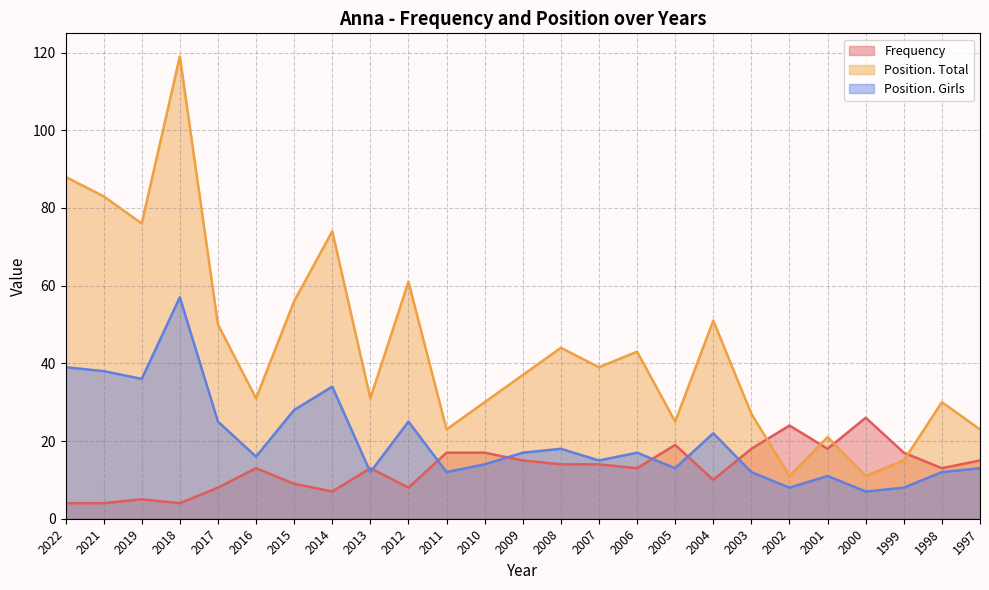

Rank the series at 2004 from lowest to highest value.

Frequency, Position. Girls, Position. Total